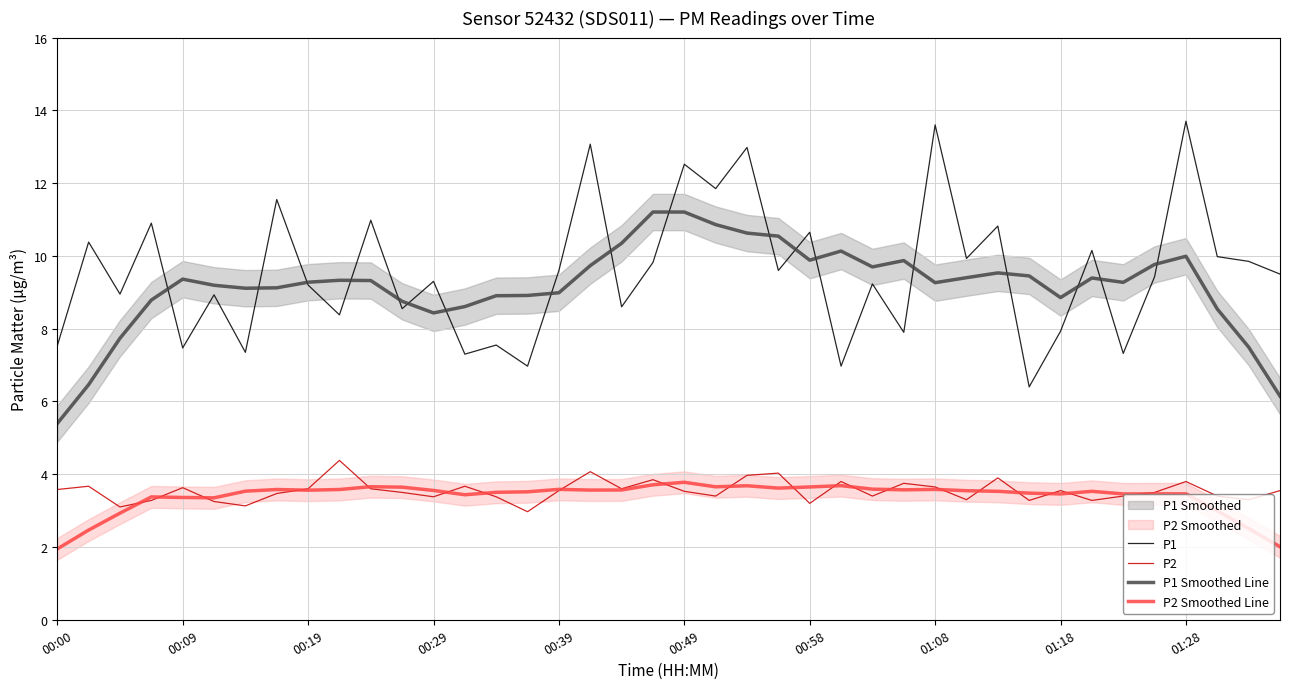

At how many categories does at least one series exceed 11?

8